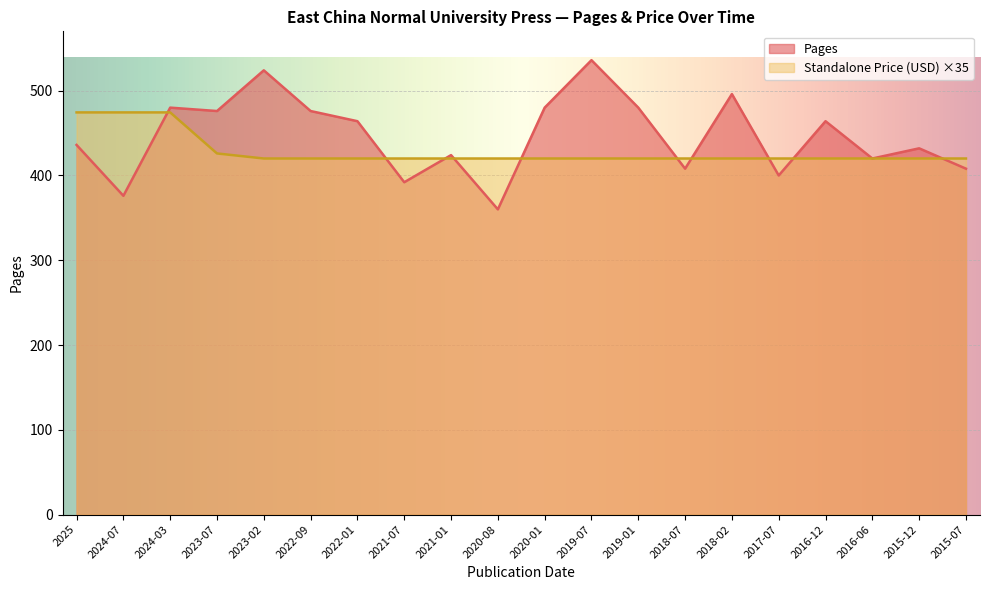

How many interior local peaks does the Pages series have?

7